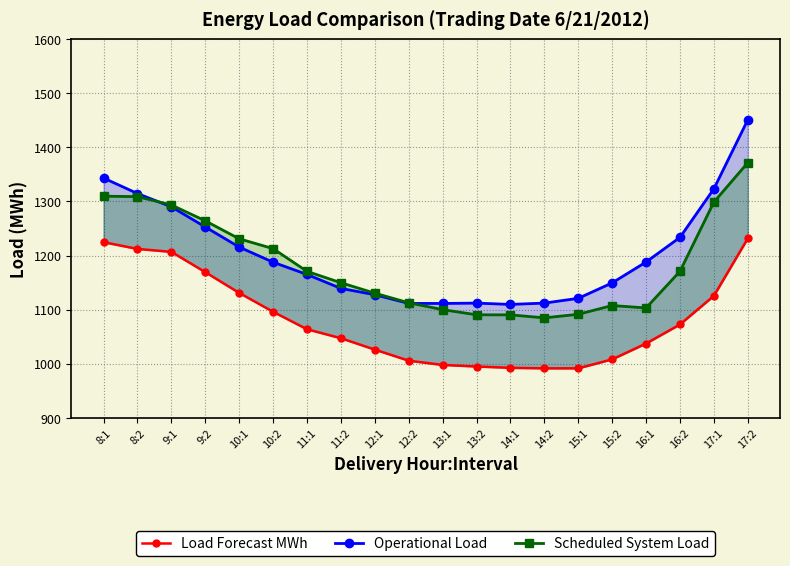

Where is the first local maximum for Scheduled System Load?

15:2